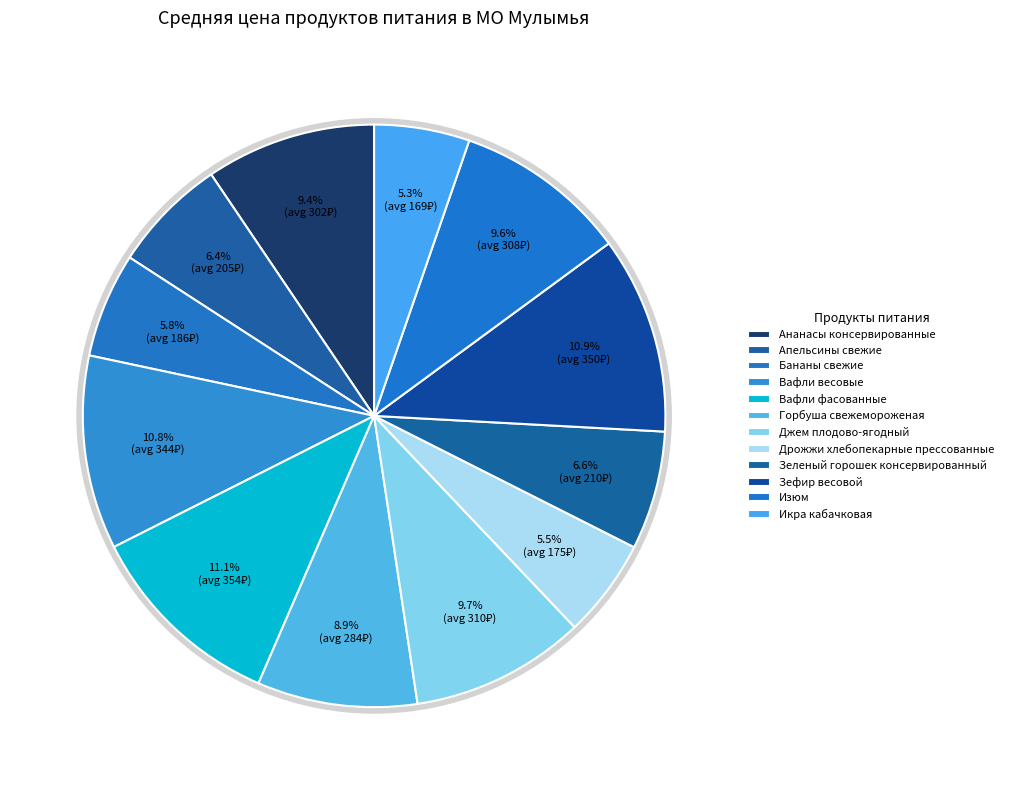

Does Апельсины свежие represent more than half of the total?

No